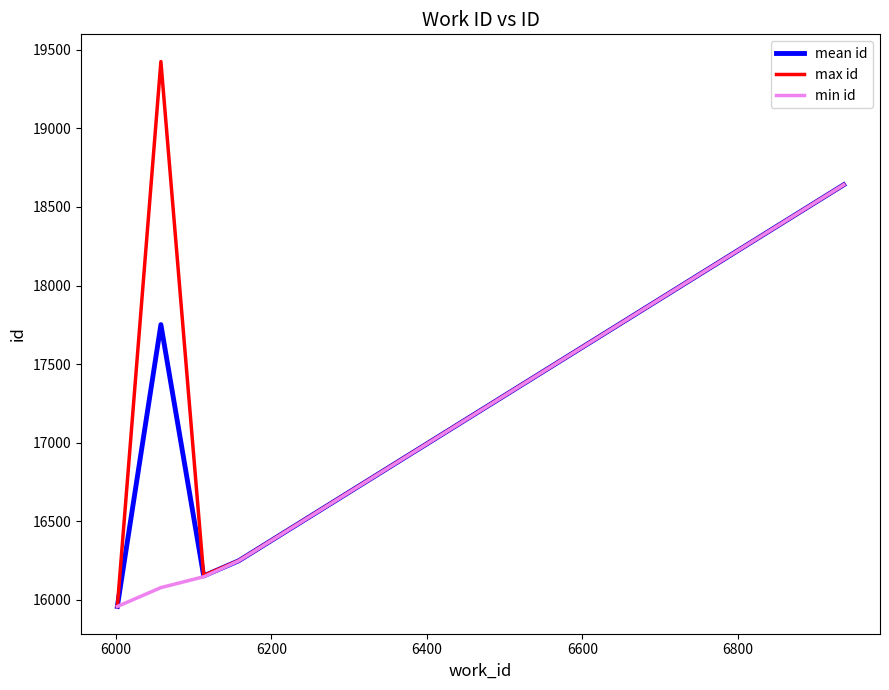

List the series in order of their overall mean, highest first.

max id, mean id, min id